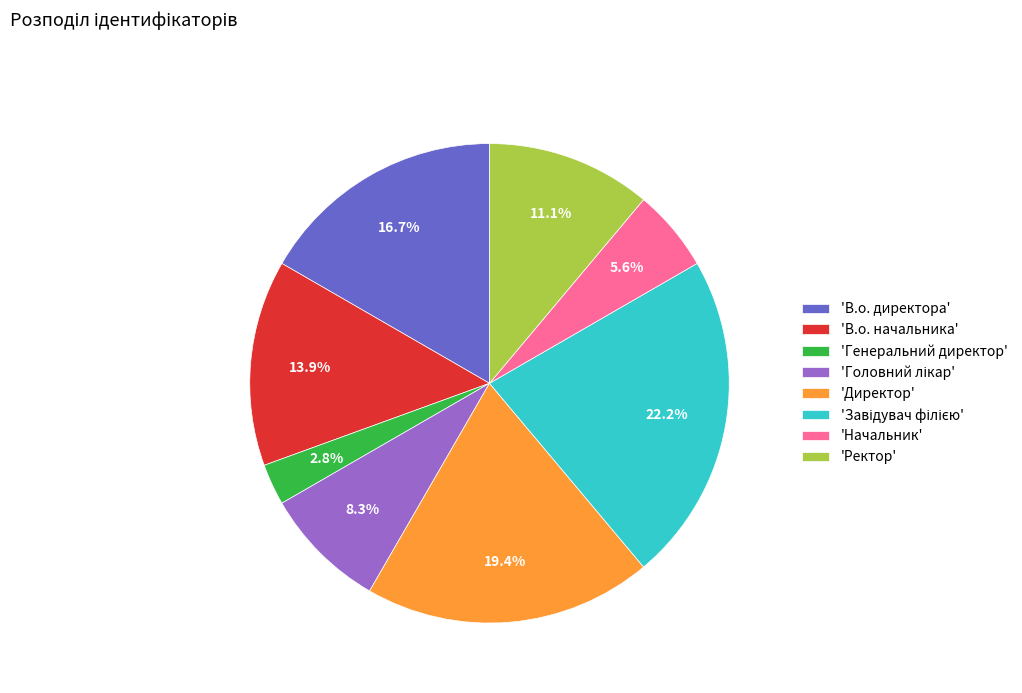

What portion of the pie excludes 'В.о. директора'?

83.3%